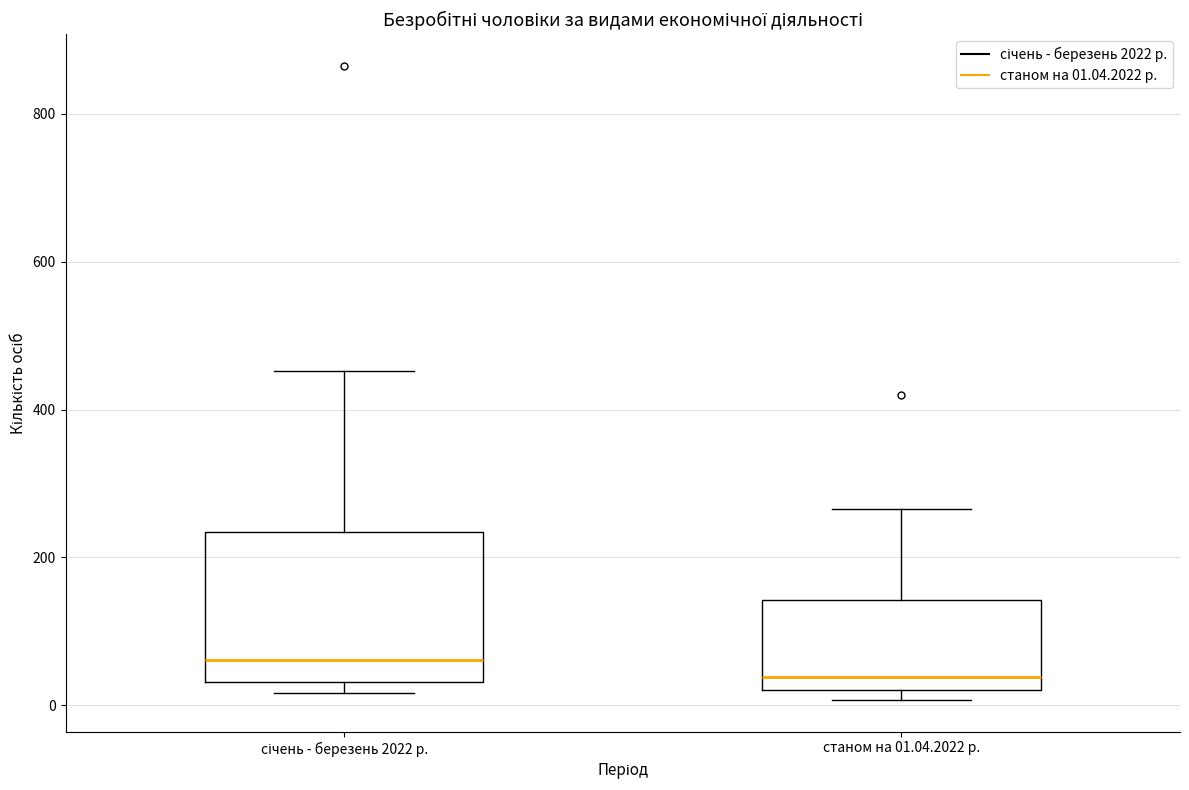

Which box's median line is the lowest?

станом на 01.04.2022 р.